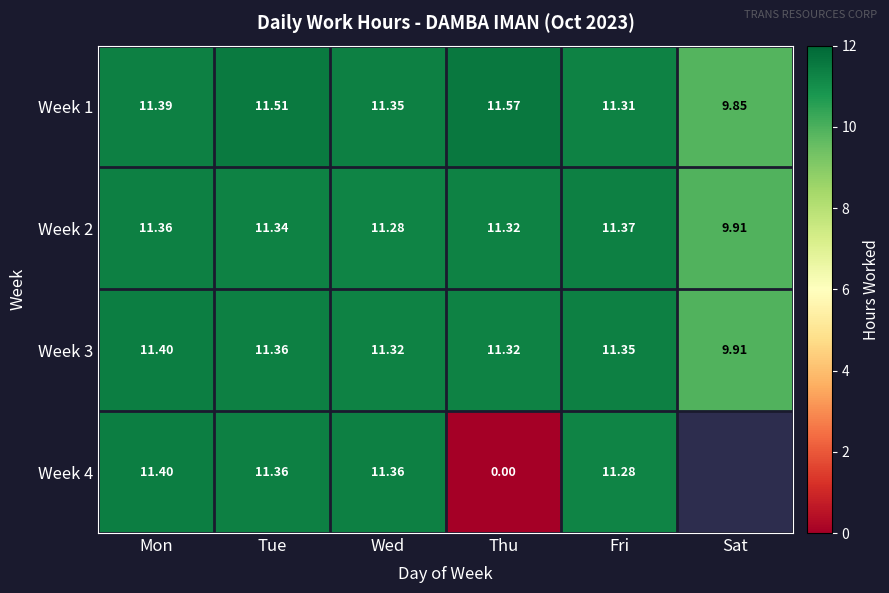

Which series changed the most between Tue and Thu?

Week 4